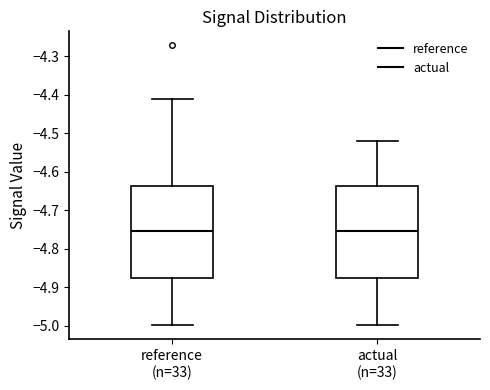

Where is the lower edge of the box for reference (n=33) on the y-axis? The values are not printed on the chart, so give them approximately, as read against the axis.

-4.88